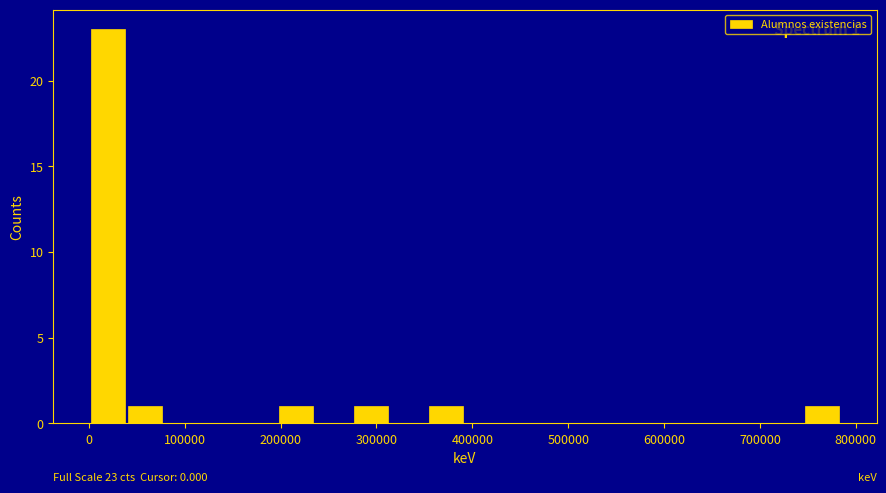

Around what value on the x-axis is the tallest bar? Give the approximate position of its centre, as read against the axis.

20000